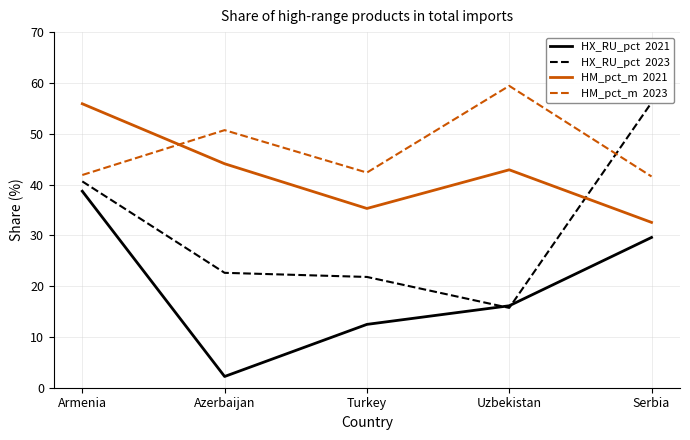

Between Azerbaijan and Uzbekistan, which series saw the biggest shift?

HX_RU_pct 2021